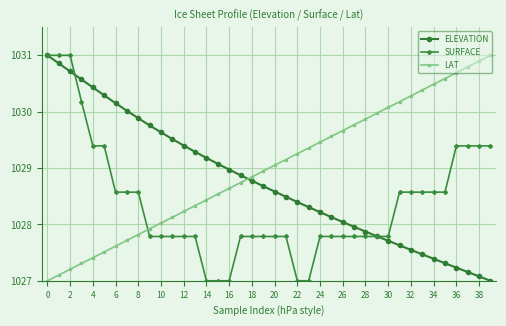

What is the difference between the maximum and minimum values in the ELEVATION series?

4.0